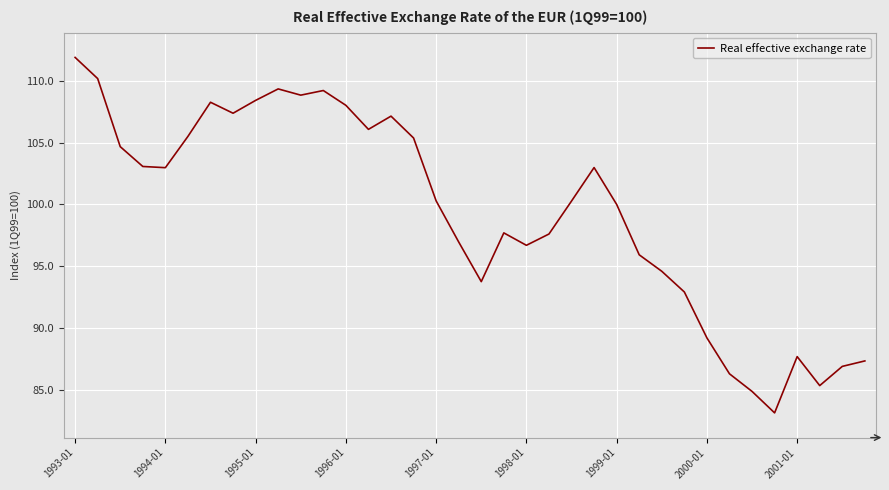

What is the minimum value shown in the chart?

83.1